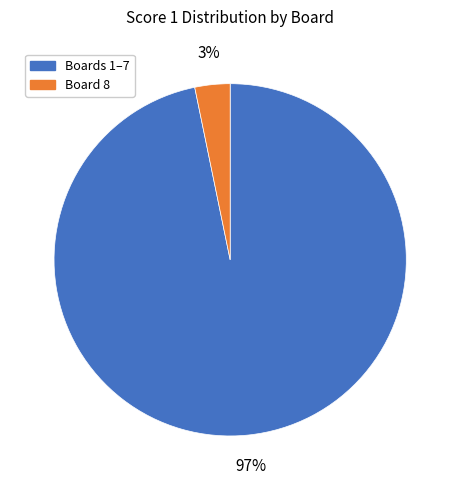

To the nearest percent, what is the difference between the largest and smallest slice percentages?

94%